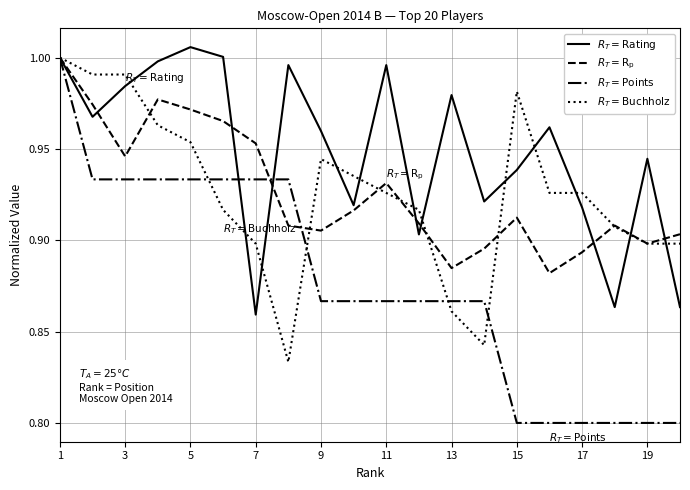

Which series has the largest range (max minus min)?

$R_T = \mathrm{Points}$